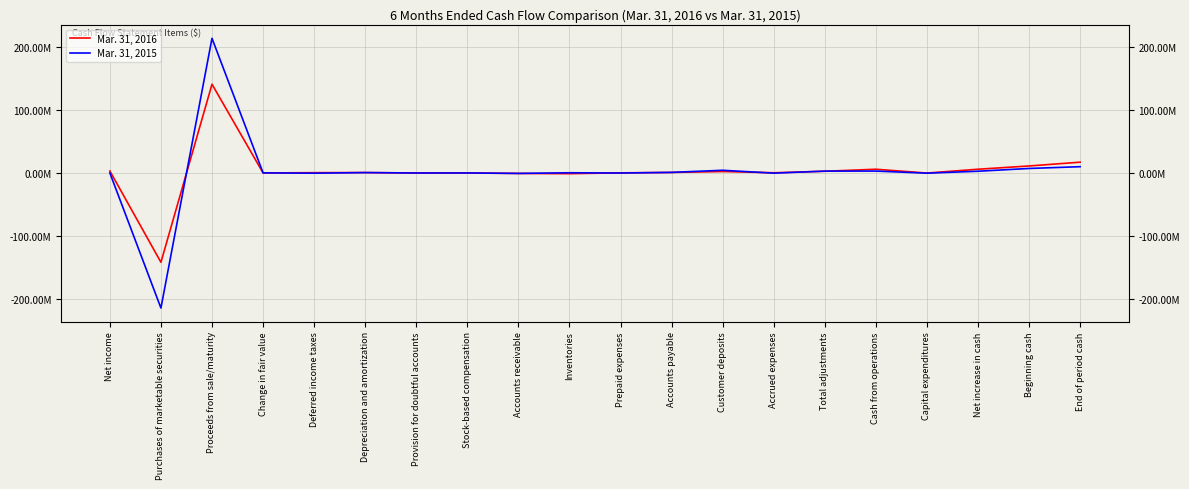

Reading left to right, list all the values displayed in this chart.

Mar. 31, 2016: Net income=3205000	Purchases of marketable securities=-141432000	Proceeds from sale/maturity=140636000	Change in fair value=105000	Deferred income taxes=538000	Depreciation and amortization=720000	Provision for doubtful accounts=30000	Stock-based compensation=16000	Accounts receivable=-666000	Inventories=-1075000	Prepaid expenses=263000	Accounts payable=891000	Customer deposits=2356000	Accrued expenses=391000	Total adjustments=2770000	Cash from operations=5975000	Capital expenditures=-85000	Net increase in cash=5991000	Beginning cash=11152000	End of period cash=17143000
Mar. 31, 2015: Net income=89000	Purchases of marketable securities=-213920000	Proceeds from sale/maturity=213392000	Change in fair value=240000	Deferred income taxes=-303000	Depreciation and amortization=668000	Provision for doubtful accounts=10000	Stock-based compensation=127000	Accounts receivable=-658000	Inventories=387000	Prepaid expenses=-47000	Accounts payable=987000	Customer deposits=4335000	Accrued expenses=-229000	Total adjustments=2989000	Cash from operations=3078000	Capital expenditures=-261000	Net increase in cash=2817000	Beginning cash=7193000	End of period cash=10010000